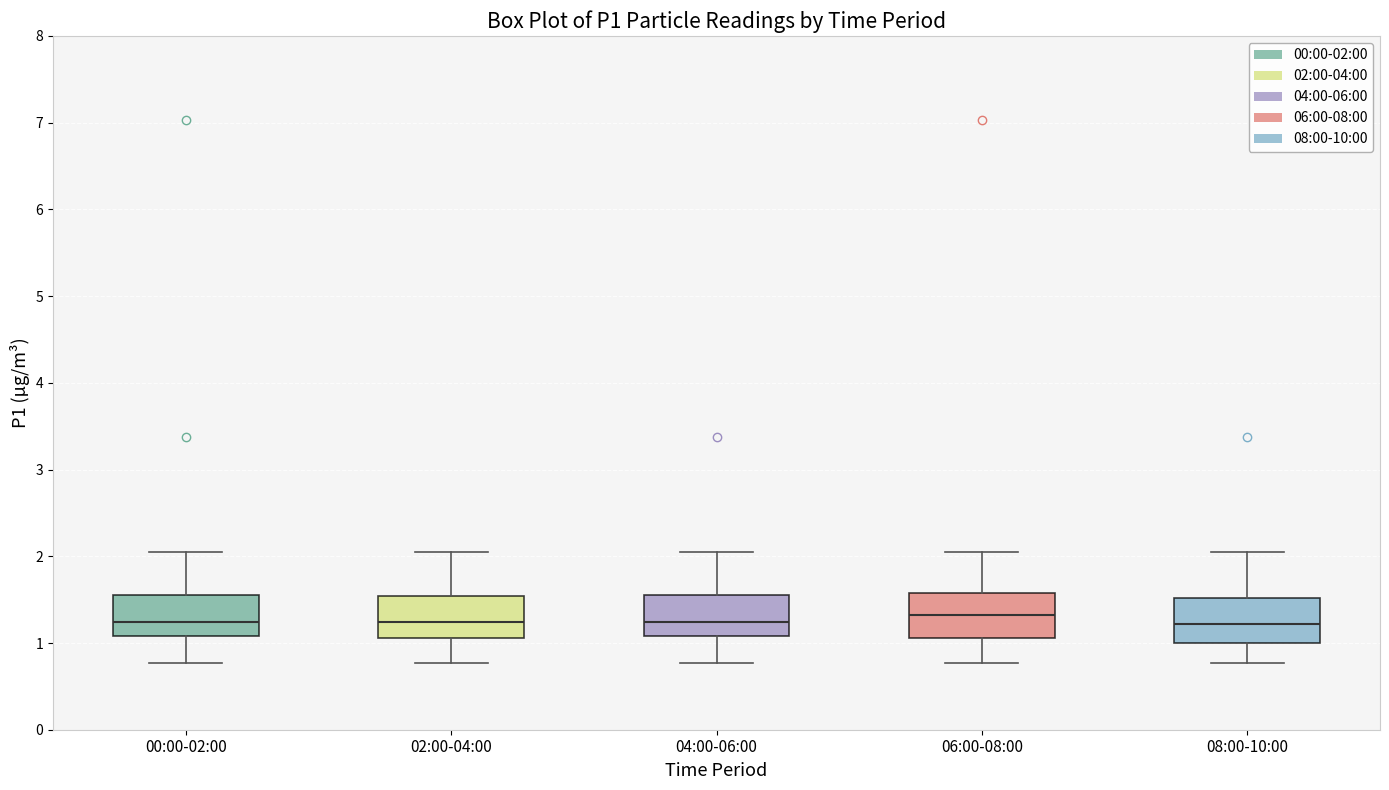

Reading left to right, read every box against the y-axis: the position of its median line, the range the box covers, and the ends of its whiskers. The values are not printed on the chart, so give them approximately, as read against the axis.

00:00-02:00: median 1.2, box 1.1 to 1.6, whiskers 0.8 to 2.1
02:00-04:00: median 1.2, box 1.1 to 1.5, whiskers 0.8 to 2.1
04:00-06:00: median 1.2, box 1.1 to 1.6, whiskers 0.8 to 2.1
06:00-08:00: median 1.3, box 1.1 to 1.6, whiskers 0.8 to 2.1
08:00-10:00: median 1.2, box 1.0 to 1.5, whiskers 0.8 to 2.1